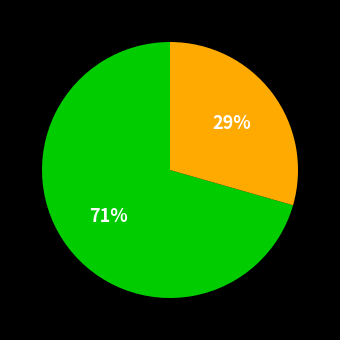

To the nearest percent, what is the average slice percentage?

50%